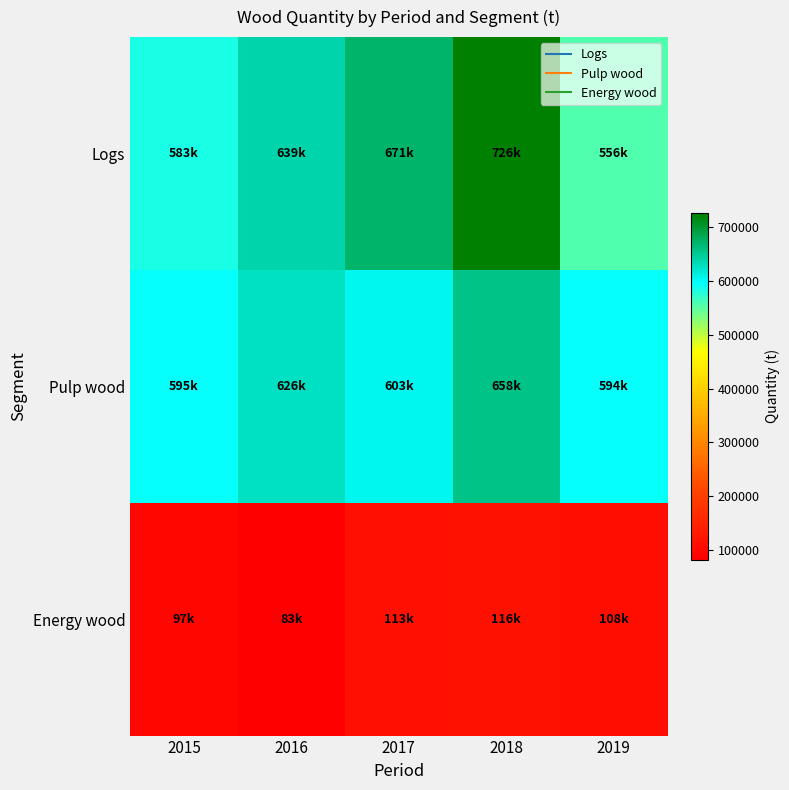

How many categories are shown in the chart?

5